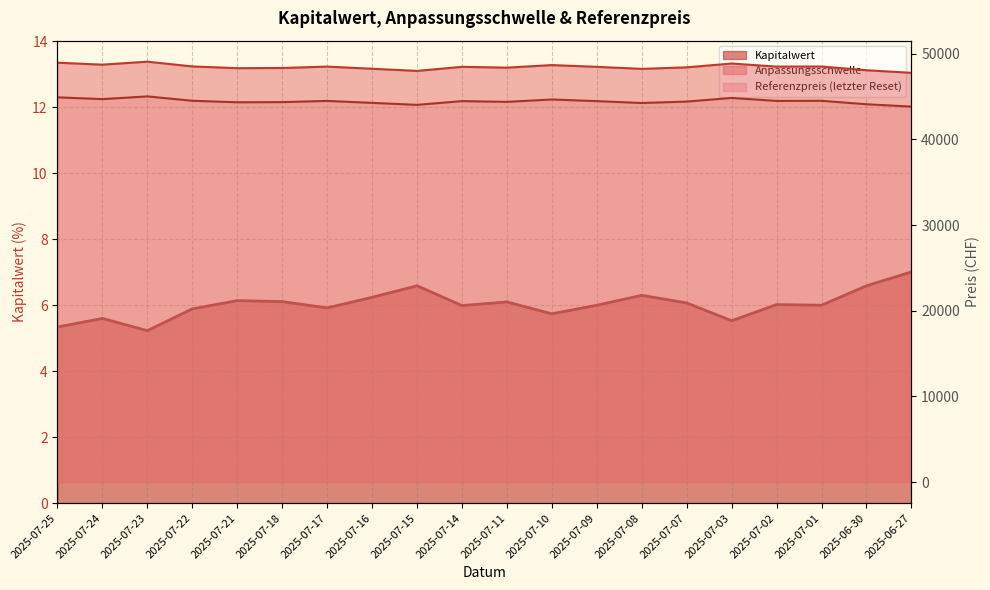

Reading left to right, transcribe all the data shown in this chart.

Anpassungsschwelle: 2025-07-25=48943.1	2025-07-24=48716.4	2025-07-23=49061.2	2025-07-22=48507.7	2025-07-21=48302.9	2025-07-18=48326.5	2025-07-17=48488.1	2025-07-16=48237.7	2025-07-15=47985.4	2025-07-14=48461.0	2025-07-11=48364.9	2025-07-10=48665.0	2025-07-09=48459.5	2025-07-08=48222.4	2025-07-07=48402.9	2025-07-03=48846.9	2025-07-02=48488.0	2025-07-01=48499.5	2025-06-30=48063.3	2025-06-27=47763.0
Kapitalwert: 2025-07-25=5.3	2025-07-24=5.6	2025-07-23=5.2	2025-07-22=5.9	2025-07-21=6.1	2025-07-18=6.1	2025-07-17=5.9	2025-07-16=6.2	2025-07-15=6.6	2025-07-14=6.0	2025-07-11=6.1	2025-07-10=5.7	2025-07-09=6.0	2025-07-08=6.3	2025-07-07=6.1	2025-07-03=5.5	2025-07-02=6.0	2025-07-01=6.0	2025-06-30=6.6	2025-06-27=7.0
Referenzpreis: 2025-07-25=44901.9	2025-07-24=44693.9	2025-07-23=45010.3	2025-07-22=44502.4	2025-07-21=44323.1	2025-07-18=44342.2	2025-07-17=44484.5	2025-07-16=44254.8	2025-07-15=44023.3	2025-07-14=44459.7	2025-07-11=44371.5	2025-07-10=44650.6	2025-07-09=44458.3	2025-07-08=44240.8	2025-07-07=44406.4	2025-07-03=44828.5	2025-07-02=44484.4	2025-07-01=44494.9	2025-06-30=44094.8	2025-06-27=43819.3